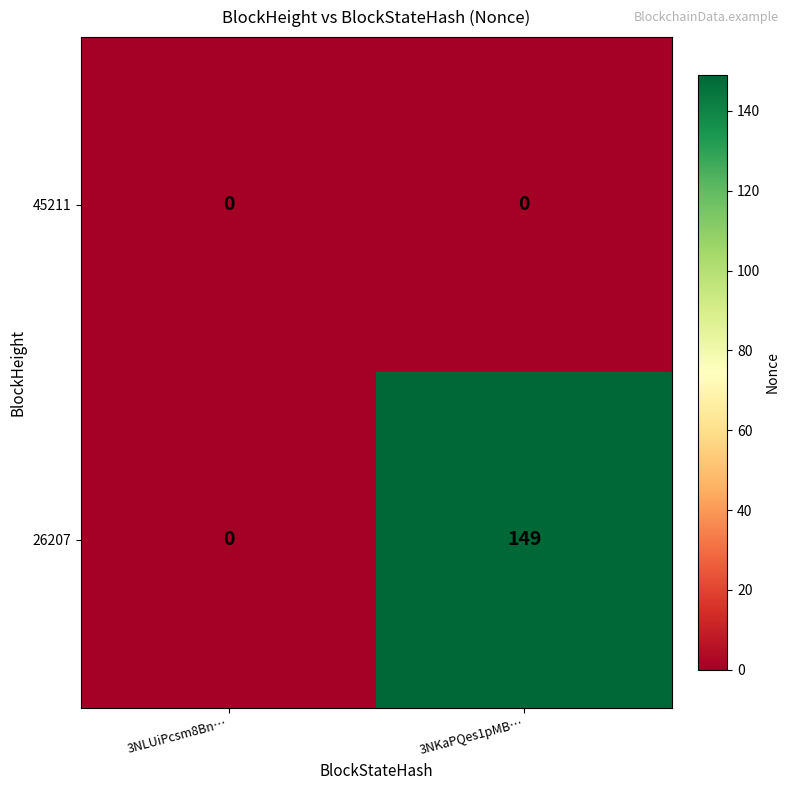

List the series in order of their overall mean, lowest first.

45211, 26207